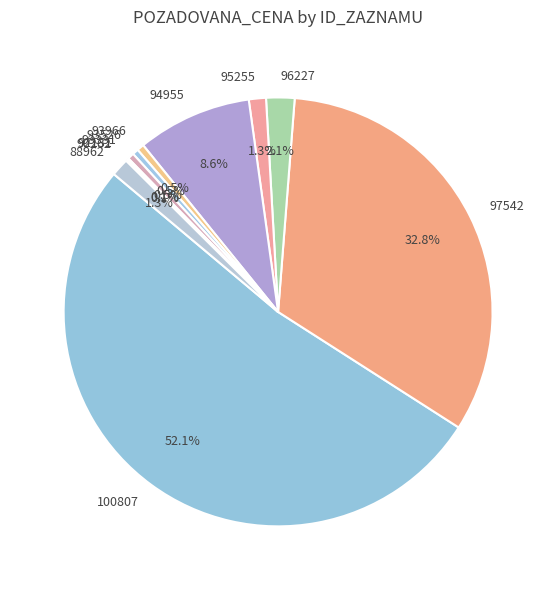

What is the largest slice in the pie chart?

100807